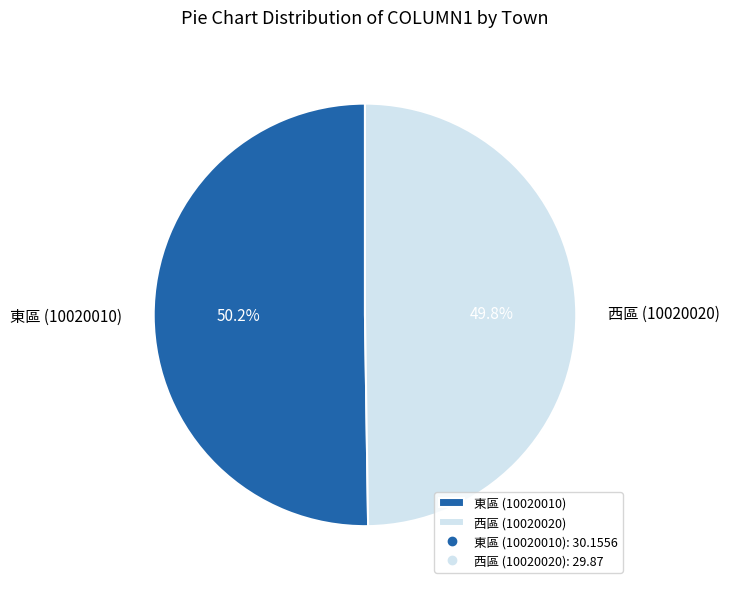

Is there any slice that represents more than half of the pie?

Yes